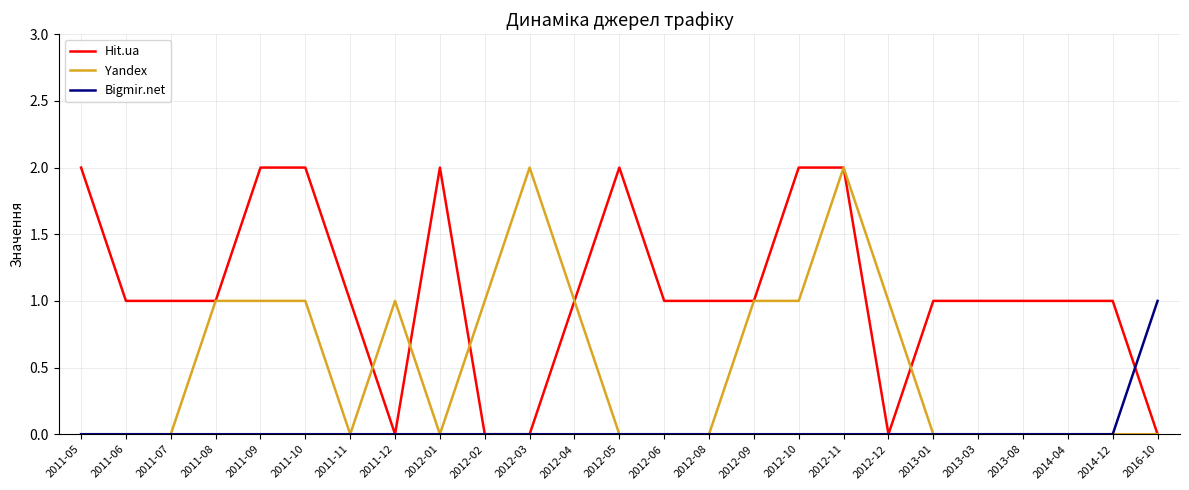

Reading right to left, list all the values displayed in this chart.

Hit.ua: 2016-10=0	2014-12=1	2014-04=1	2013-08=1	2013-03=1	2013-01=1	2012-12=0	2012-11=2	2012-10=2	2012-09=1	2012-08=1	2012-06=1	2012-05=2	2012-04=1	2012-03=0	2012-02=0	2012-01=2	2011-12=0	2011-11=1	2011-10=2	2011-09=2	2011-08=1	2011-07=1	2011-06=1	2011-05=2
Yandex: 2016-10=0	2014-12=0	2014-04=0	2013-08=0	2013-03=0	2013-01=0	2012-12=1	2012-11=2	2012-10=1	2012-09=1	2012-08=0	2012-06=0	2012-05=0	2012-04=1	2012-03=2	2012-02=1	2012-01=0	2011-12=1	2011-11=0	2011-10=1	2011-09=1	2011-08=1	2011-07=0	2011-06=0	2011-05=0
Bigmir.net: 2016-10=1	2014-12=0	2014-04=0	2013-08=0	2013-03=0	2013-01=0	2012-12=0	2012-11=0	2012-10=0	2012-09=0	2012-08=0	2012-06=0	2012-05=0	2012-04=0	2012-03=0	2012-02=0	2012-01=0	2011-12=0	2011-11=0	2011-10=0	2011-09=0	2011-08=0	2011-07=0	2011-06=0	2011-05=0